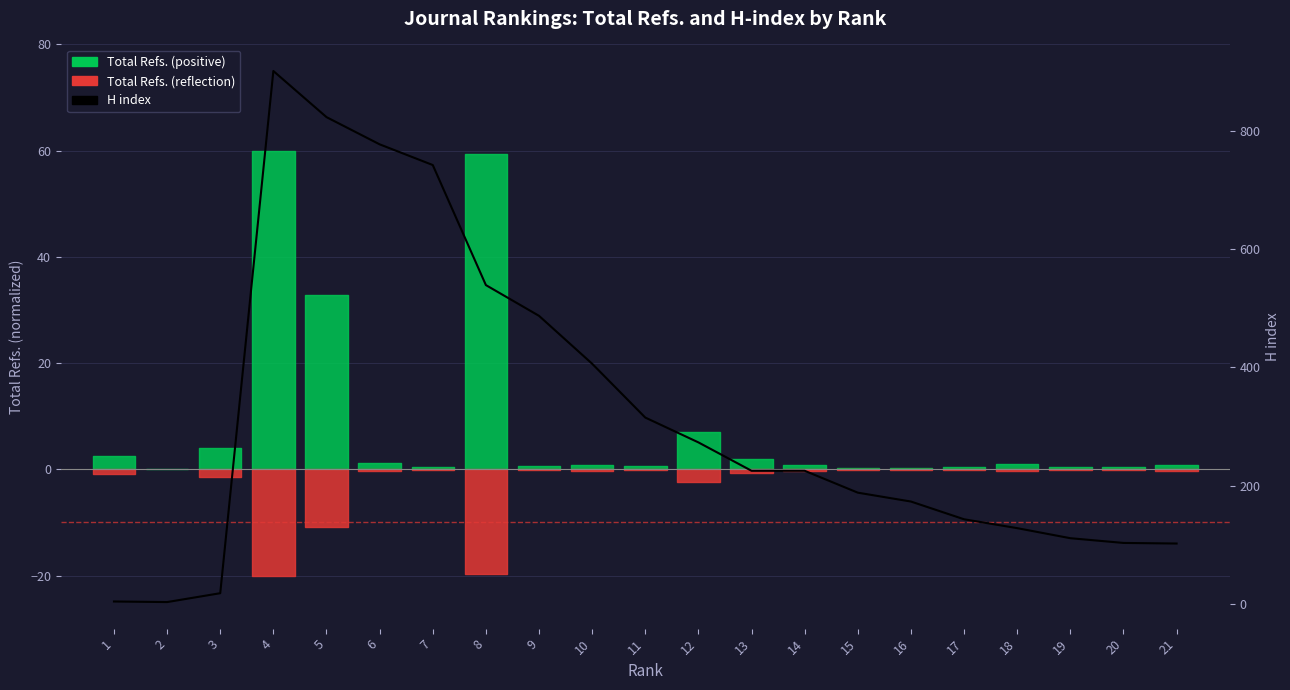

How many data points are above 225?

9